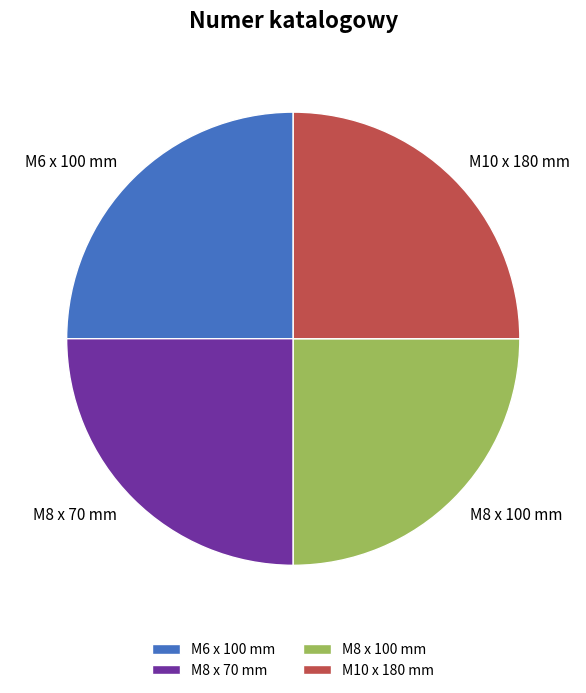

Does any single category account for the majority?

No